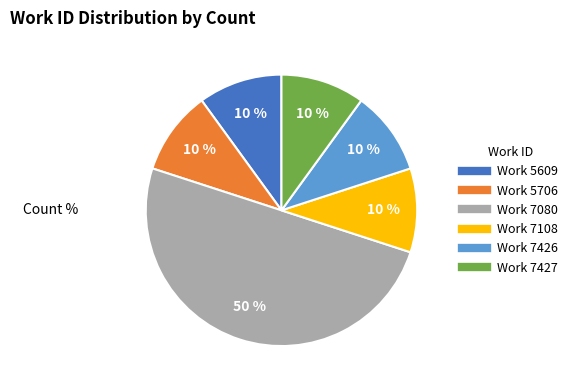

To the nearest percent, what is the average slice percentage?

17%